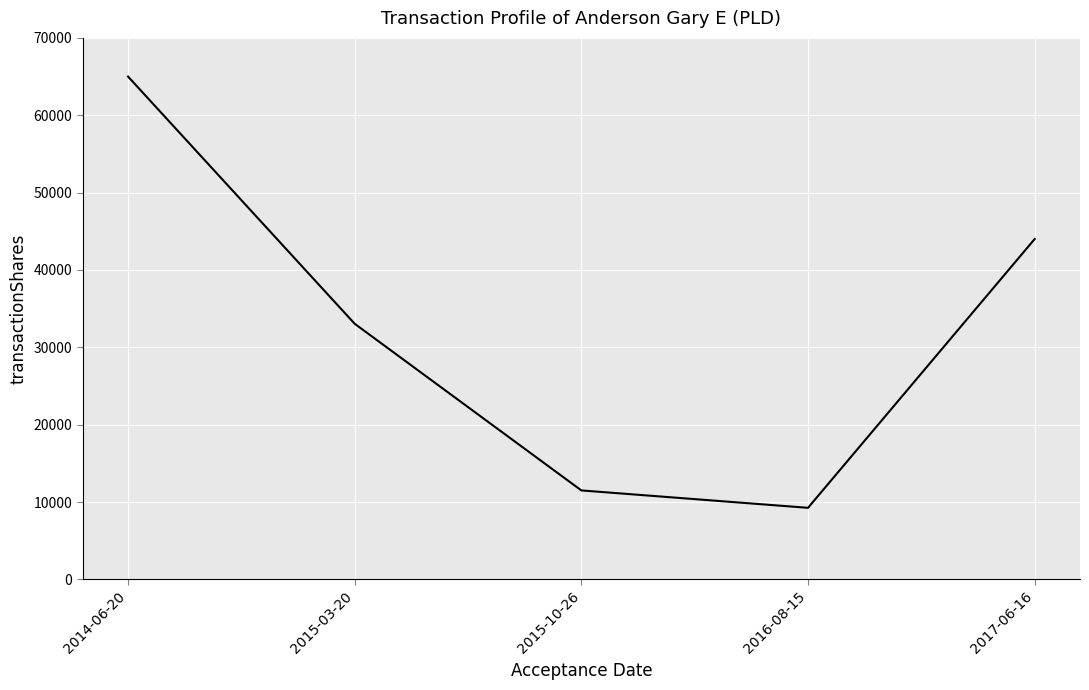

List the labels in order of value, smallest first.

2016-08-15, 2015-10-26, 2015-03-20, 2017-06-16, 2014-06-20